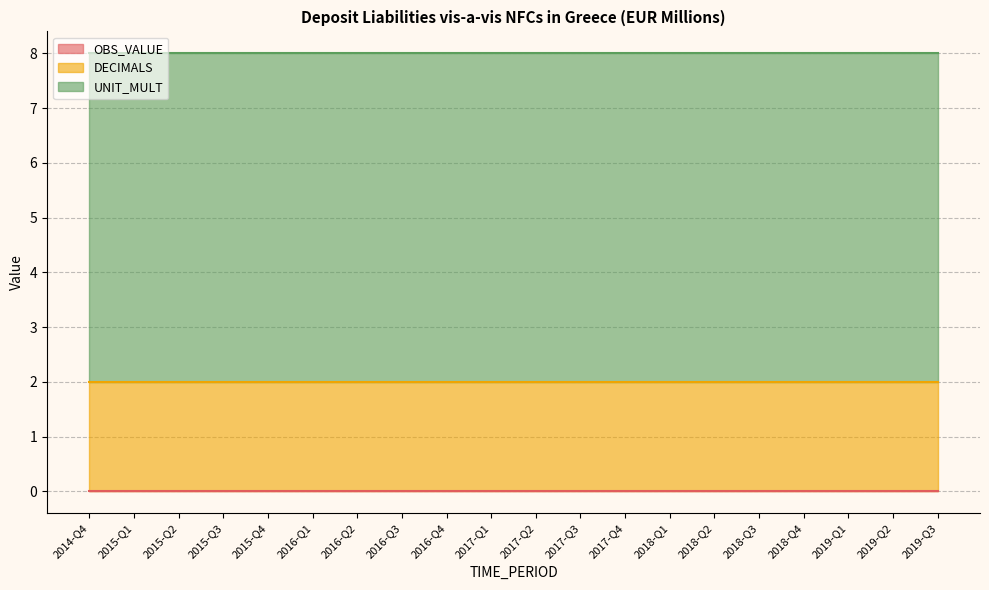

Reading left to right, list all the values displayed in this chart.

OBS_VALUE: 0	0	0	0	0	0	0	0	0	0	0	0	0	0	0	0	0	0	0	0
DECIMALS: 2	2	2	2	2	2	2	2	2	2	2	2	2	2	2	2	2	2	2	2
UNIT_MULT: 6	6	6	6	6	6	6	6	6	6	6	6	6	6	6	6	6	6	6	6